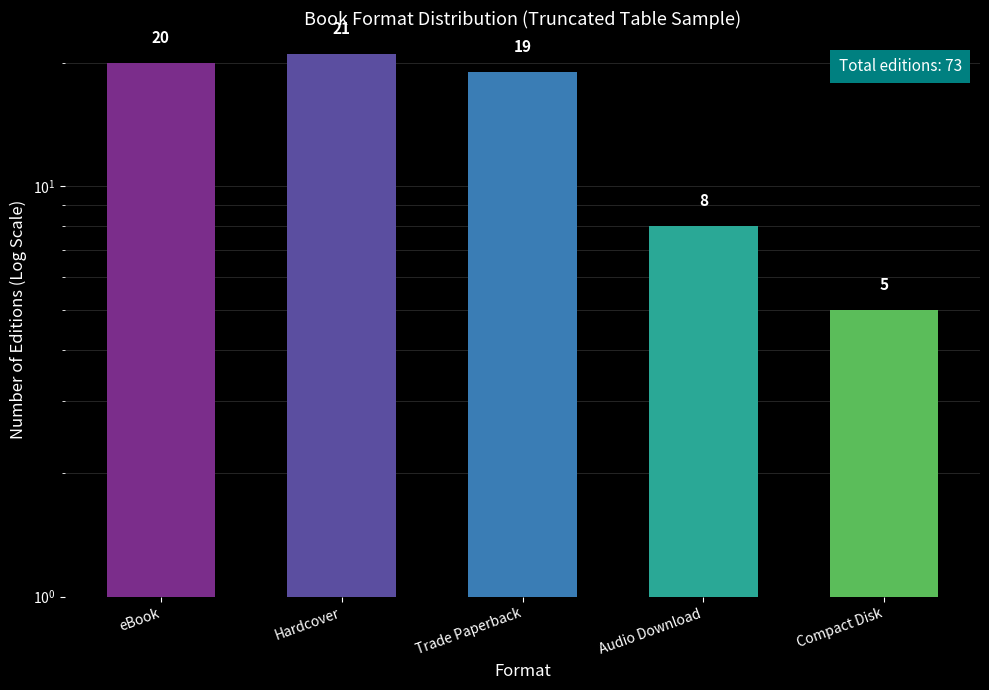

What is the label of the 3rd bar from the left?

Trade Paperback